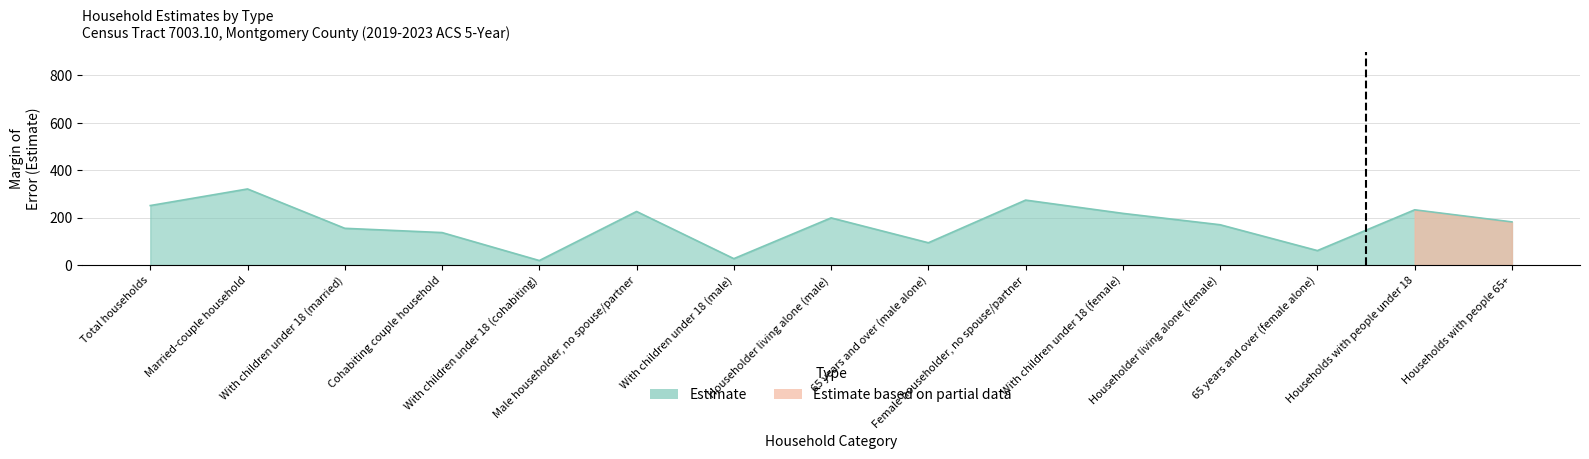

Between Households with people under 18 and Householder living alone (male), which is larger?

Households with people under 18